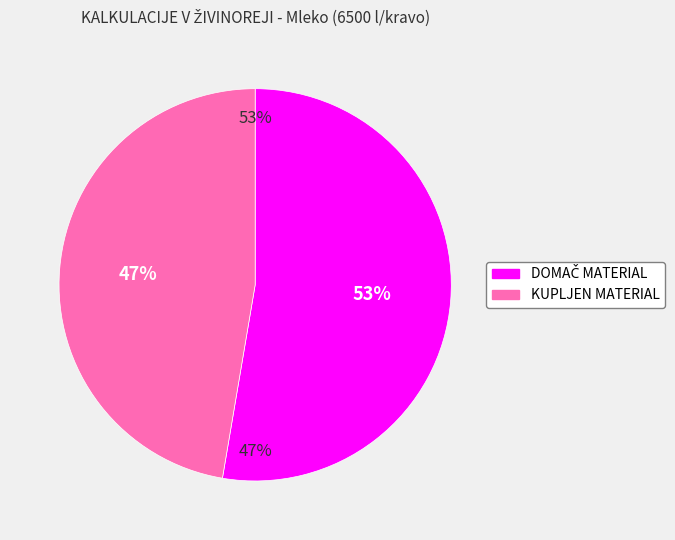

What is the smallest slice in the pie chart?

KUPLJEN MATERIAL